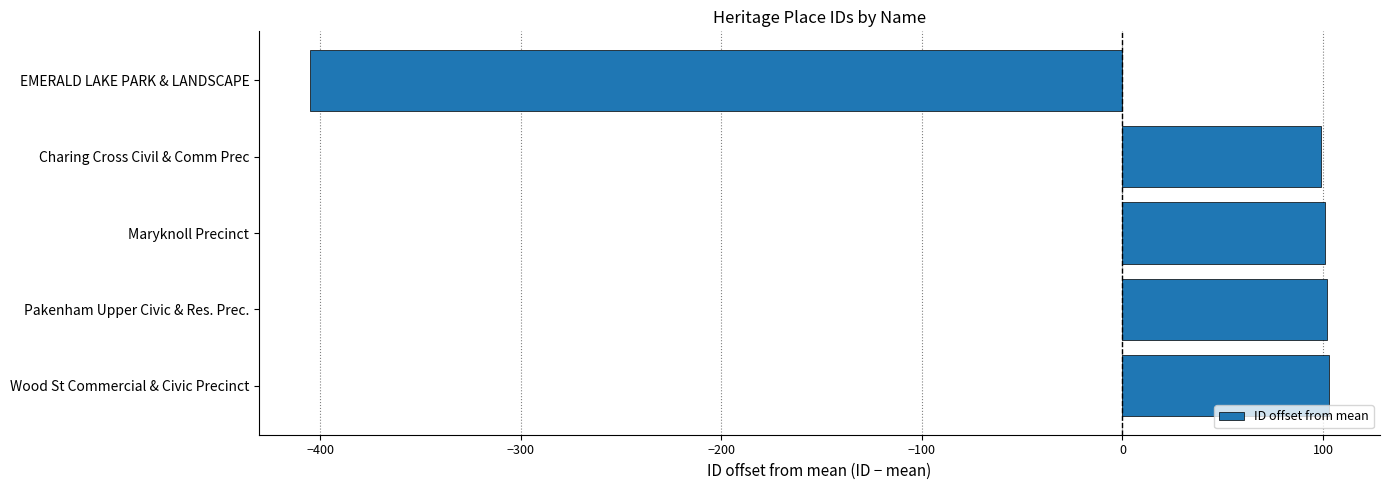

Which label corresponds to the smallest value in the chart?

EMERALD LAKE PARK & LANDSCAPE